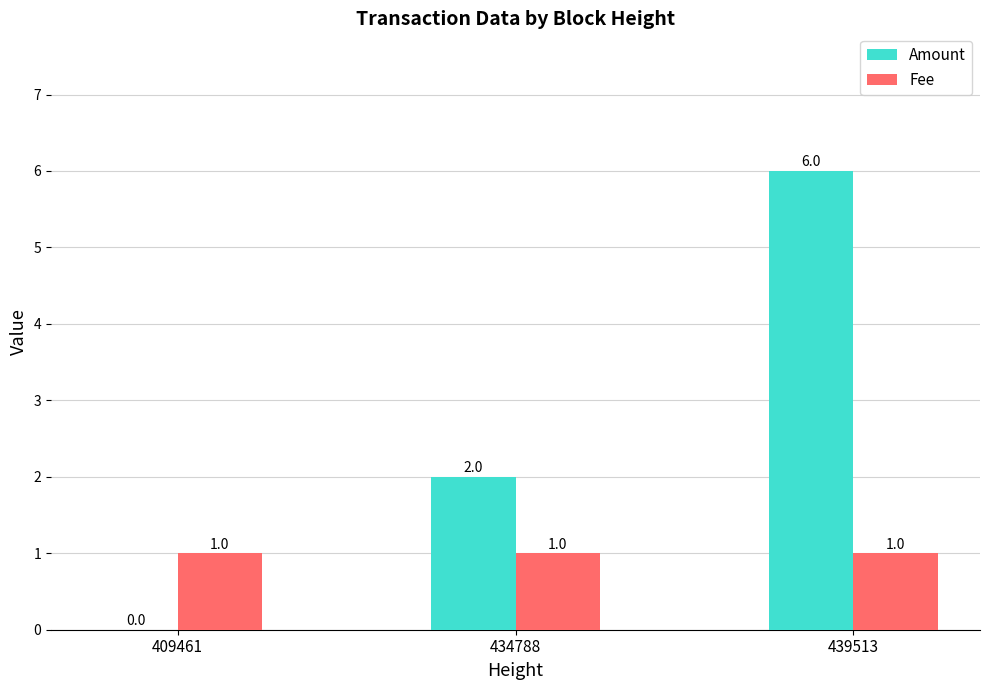

What is the highest value of the Amount series?

6